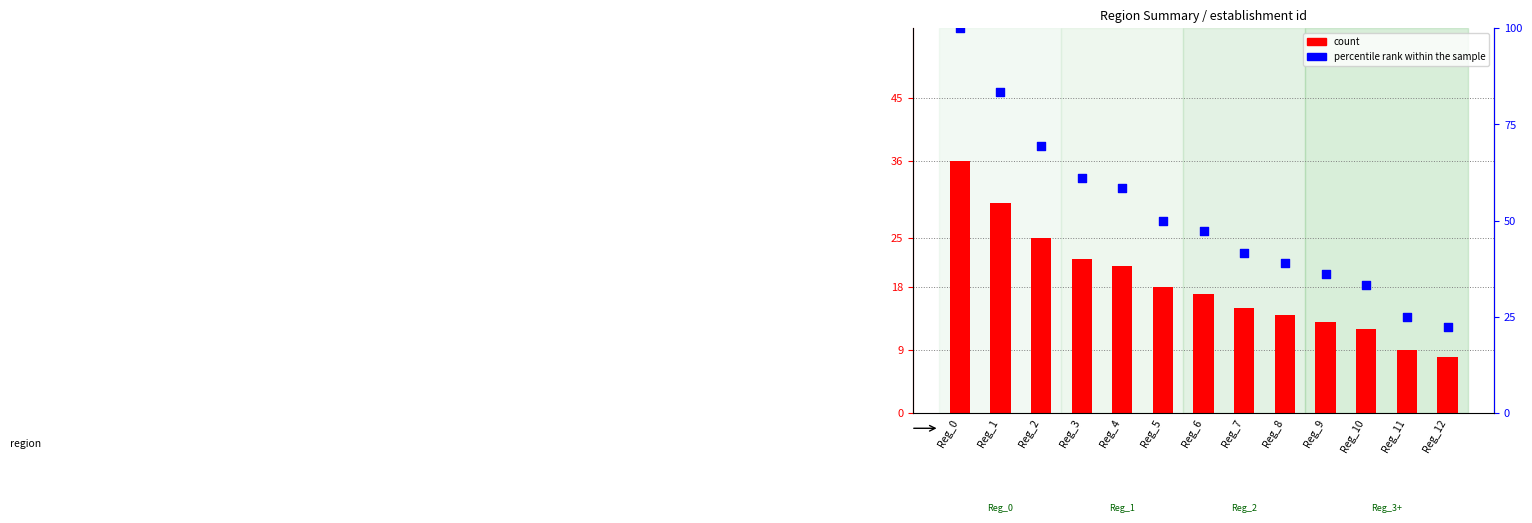

Is the value of percentile rank within the sample at Reg_12 greater than the value of count at Reg_2?

No